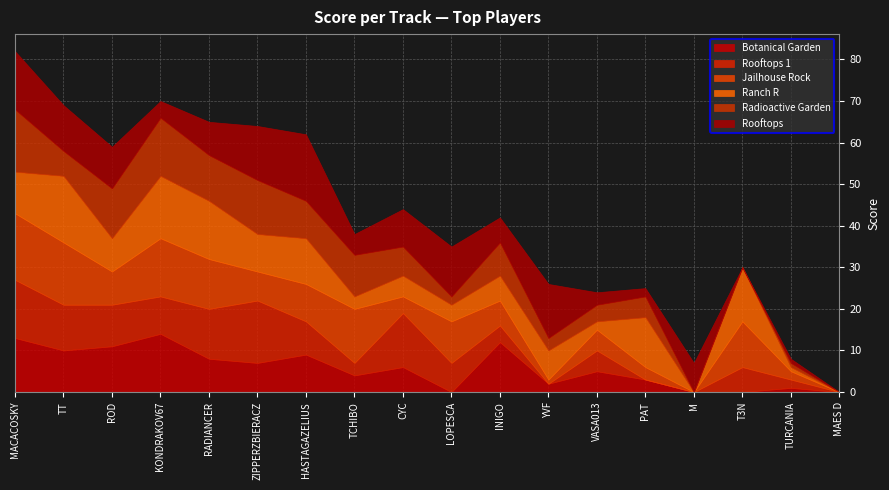

True or false: Jailhouse Rock has a value of -9 at M.

False